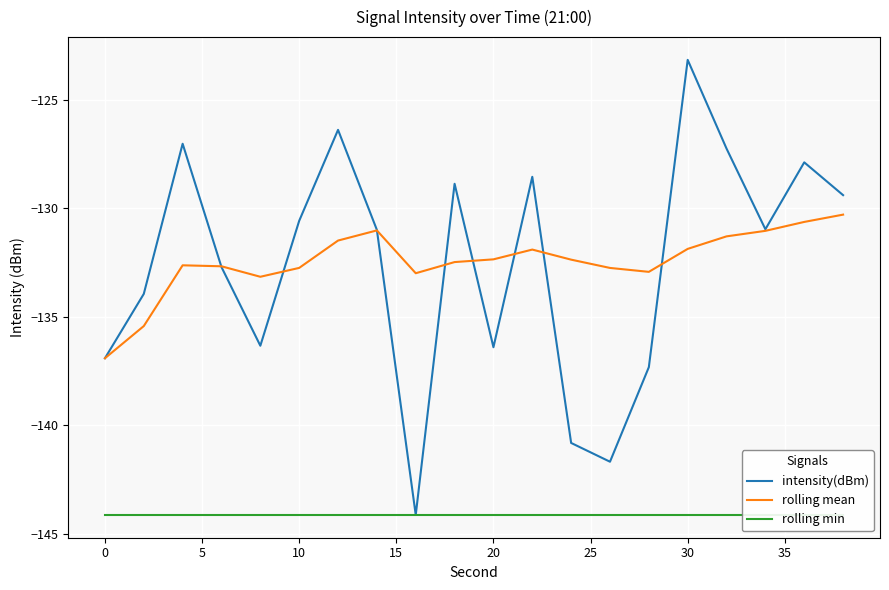

Is the value of rolling mean at 30 greater than the value of intensity(dBm) at 10?

No